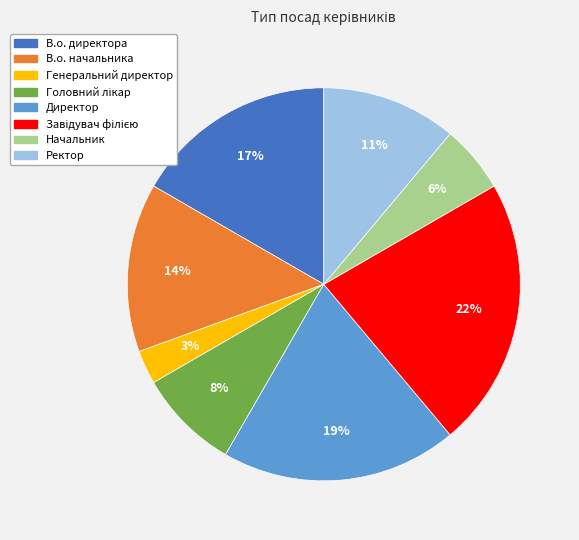

What is the smallest slice in the pie chart?

Генеральний директор